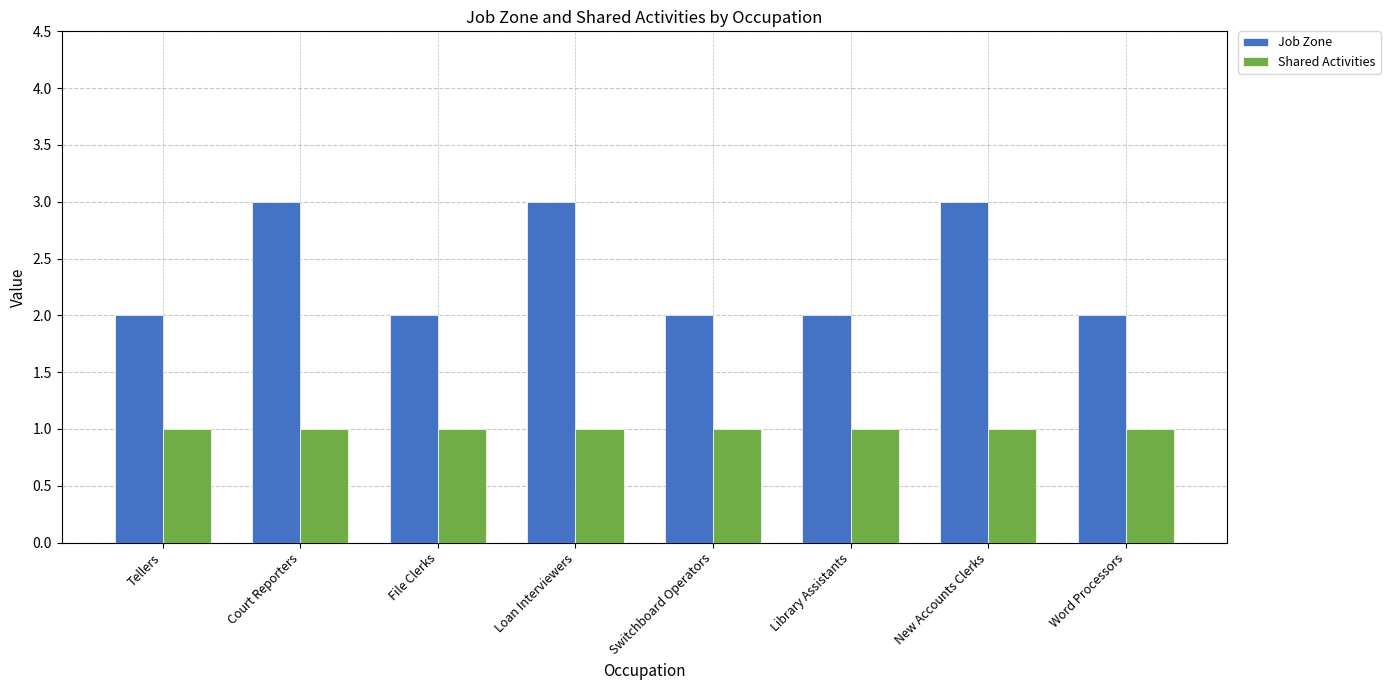

What is the label of the 7th bar from the right?

Court Reporters